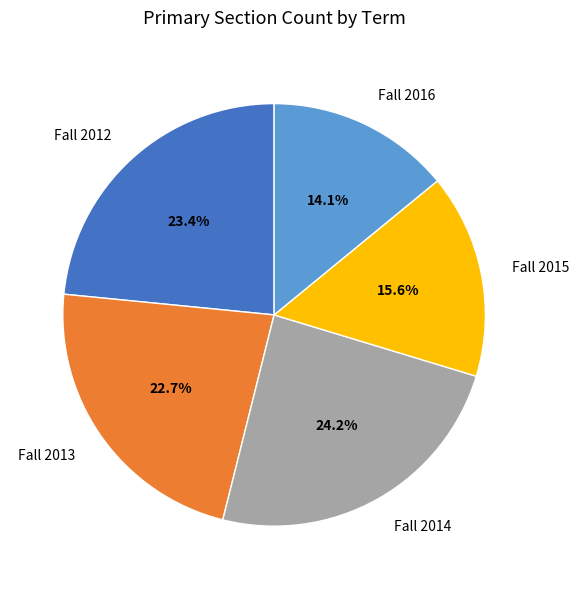

What percentage is the Fall 2014 slice, to the nearest percent?

24%